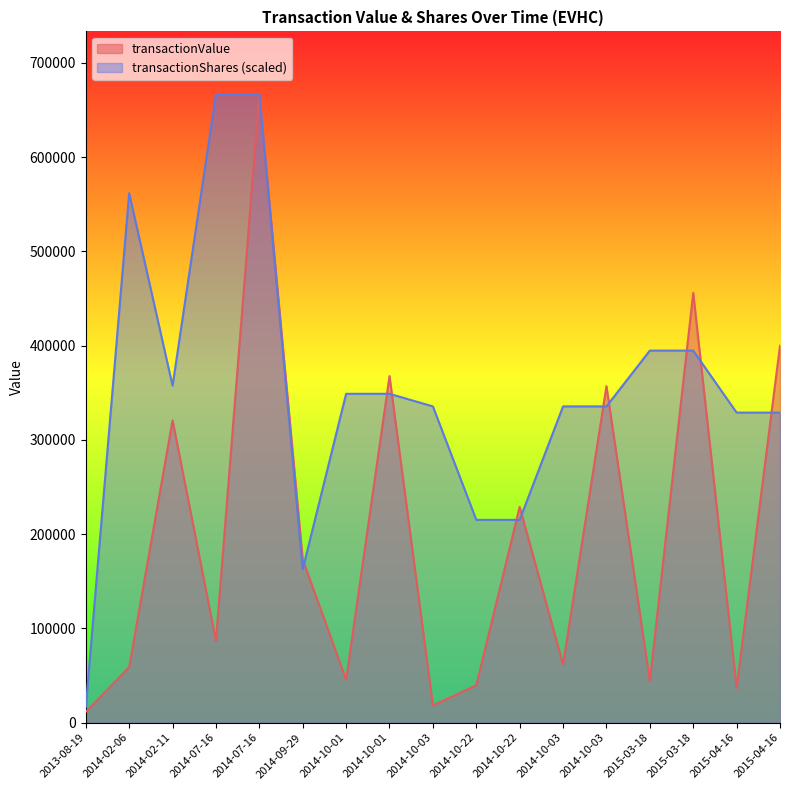

At which label does transactionShares reach its peak?

2014-07-16